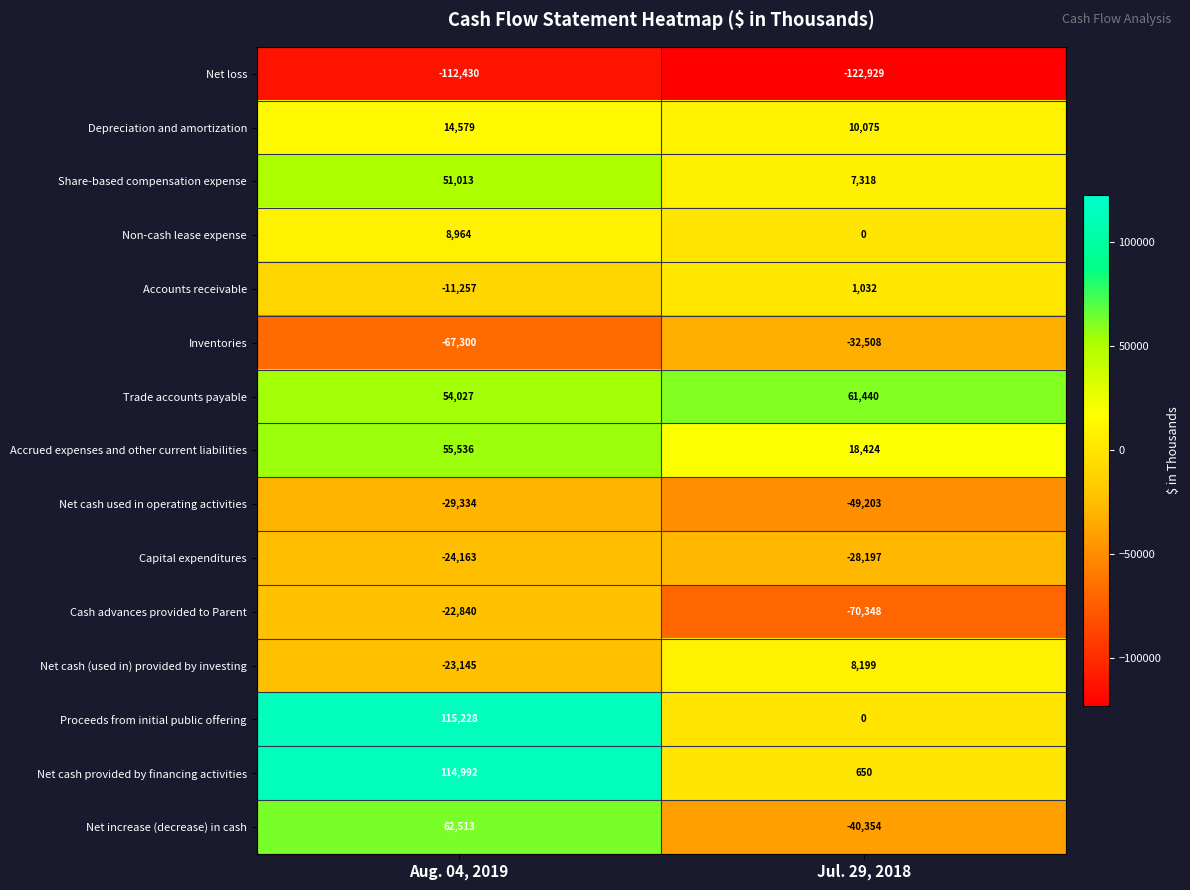

What is the maximum value shown in the chart?

115228